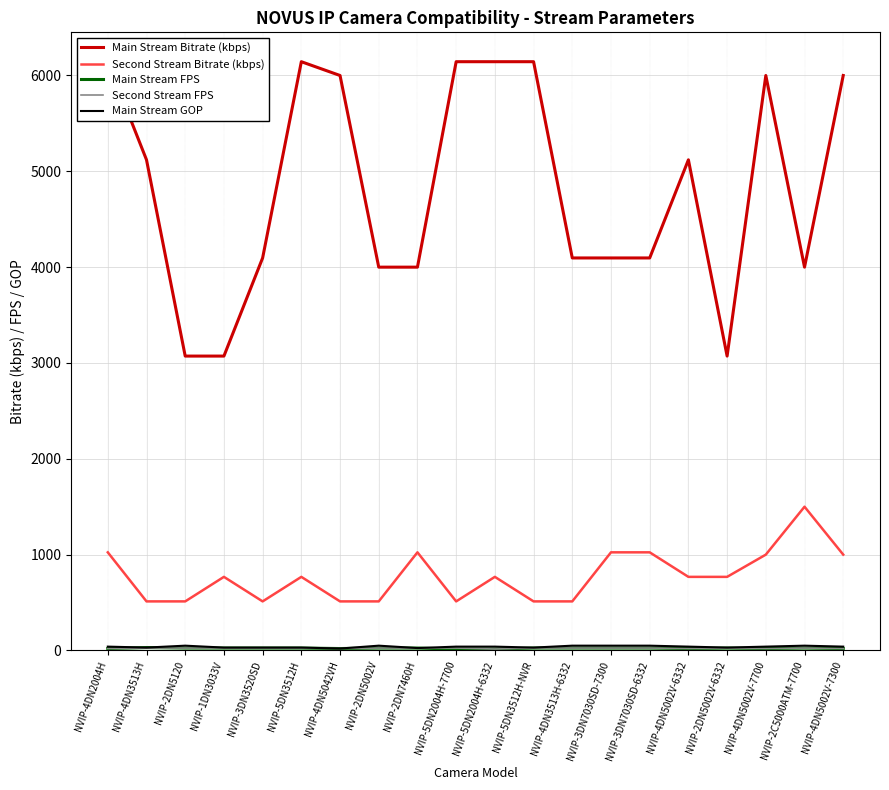

At which category does Main Stream FPS reach its first local peak?

NVIP-4DN3513H